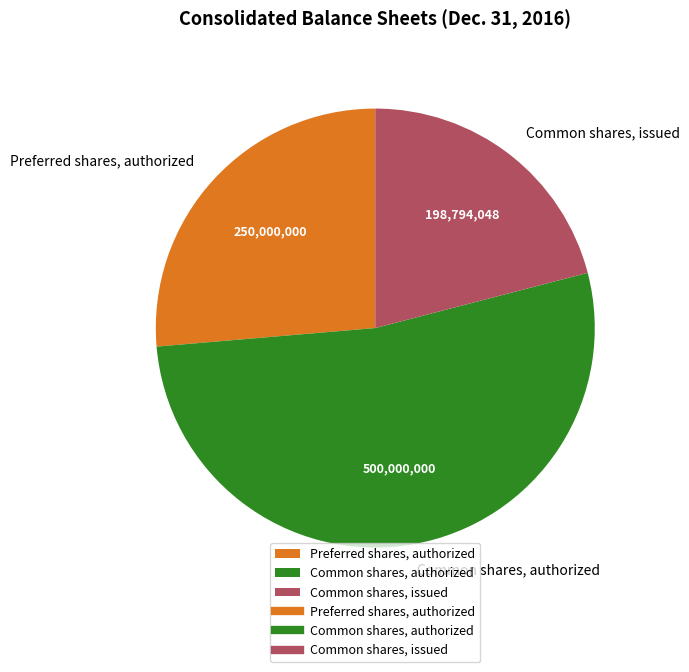

The Preferred shares, authorized slice represents 15% of the pie. True or false?

False